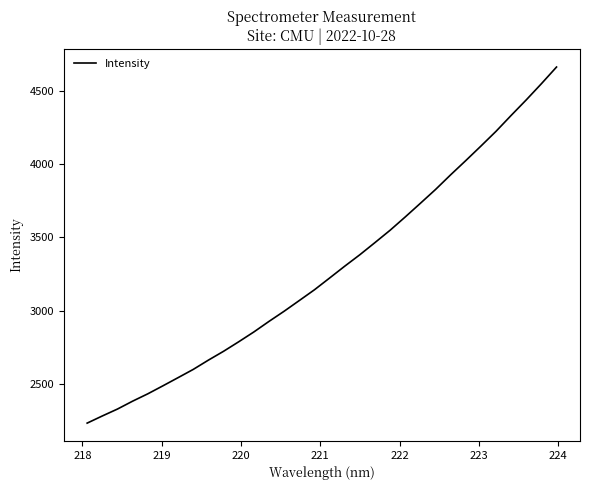

What is the difference between the maximum and minimum values?

2429.3